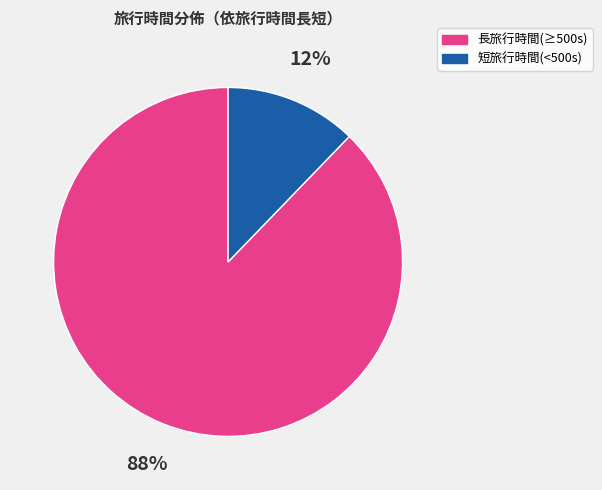

Does any single category account for the majority?

Yes